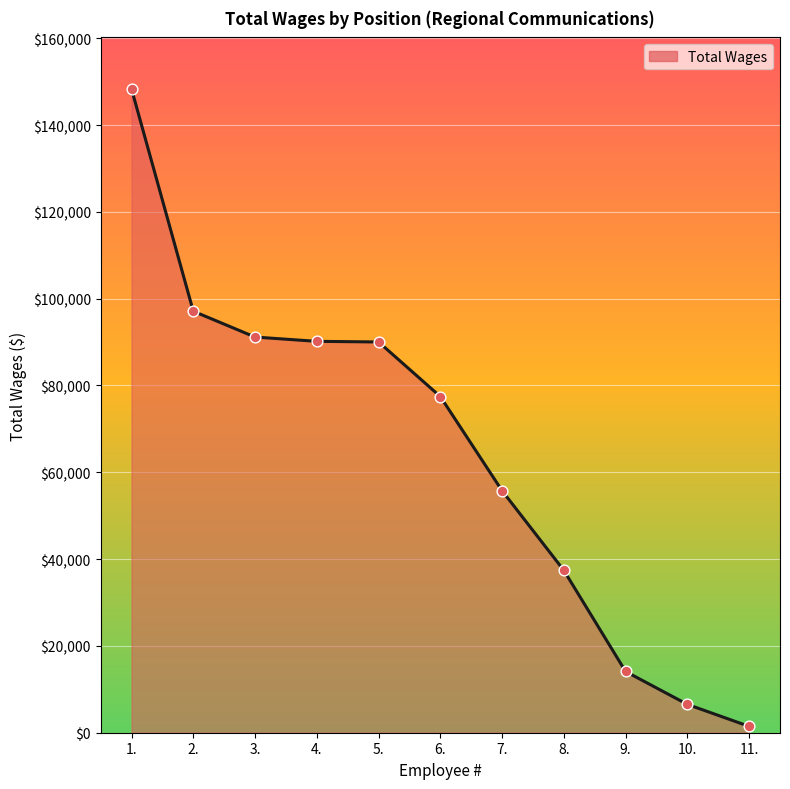

What is the change in value from 7. to 8.?

-18346